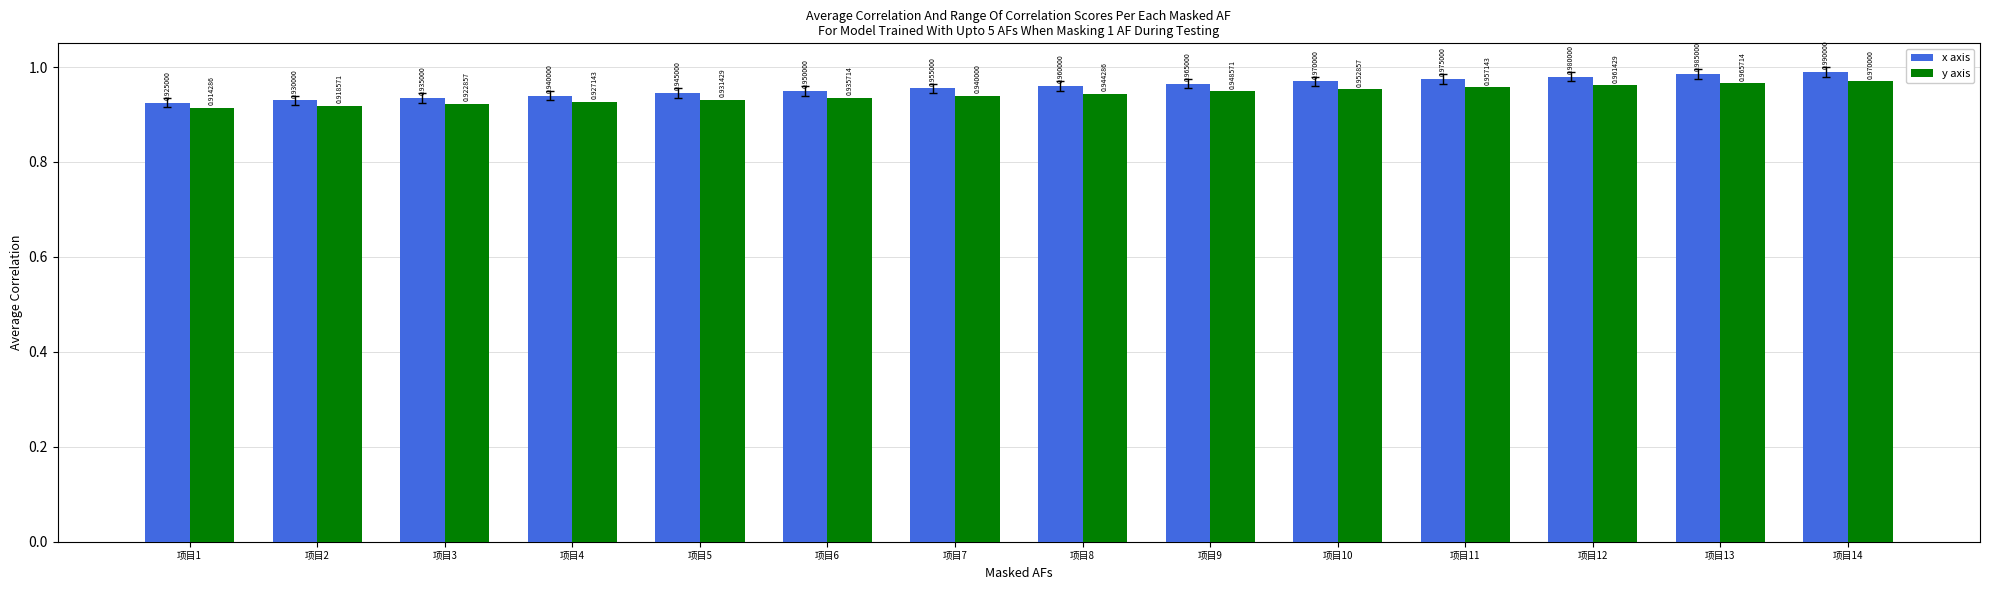

At which category is the sum across all series the highest?

项目14